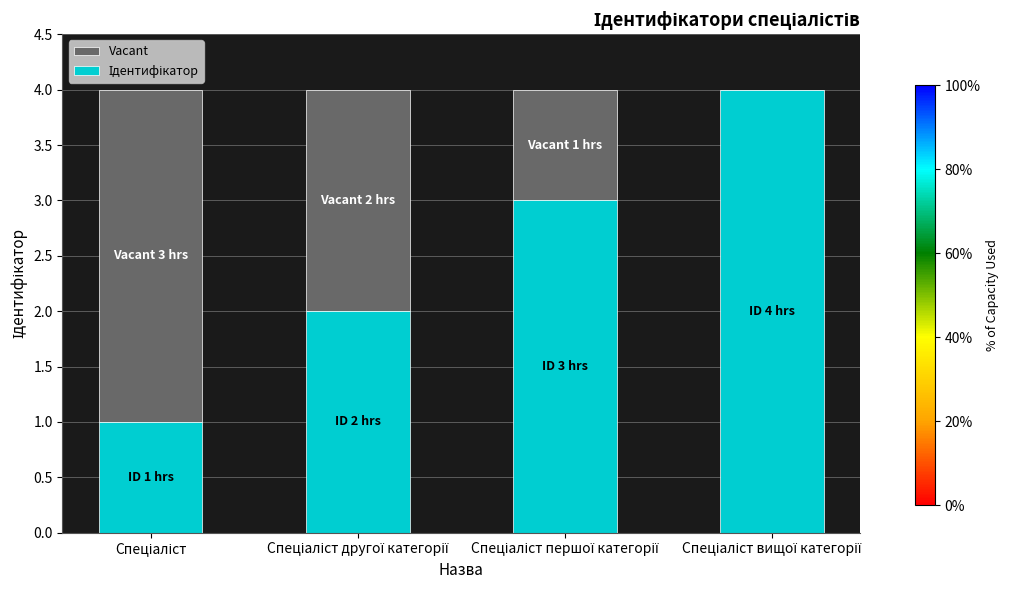

What is the difference between the maximum and minimum values in the Vacant series?

3